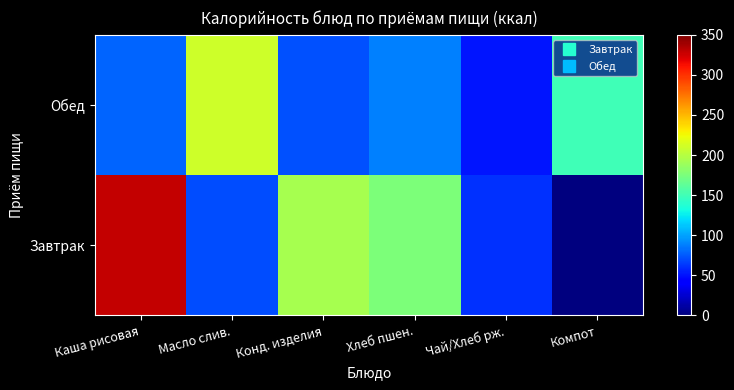

At which category is the sum across all series the highest?

Каша рисовая